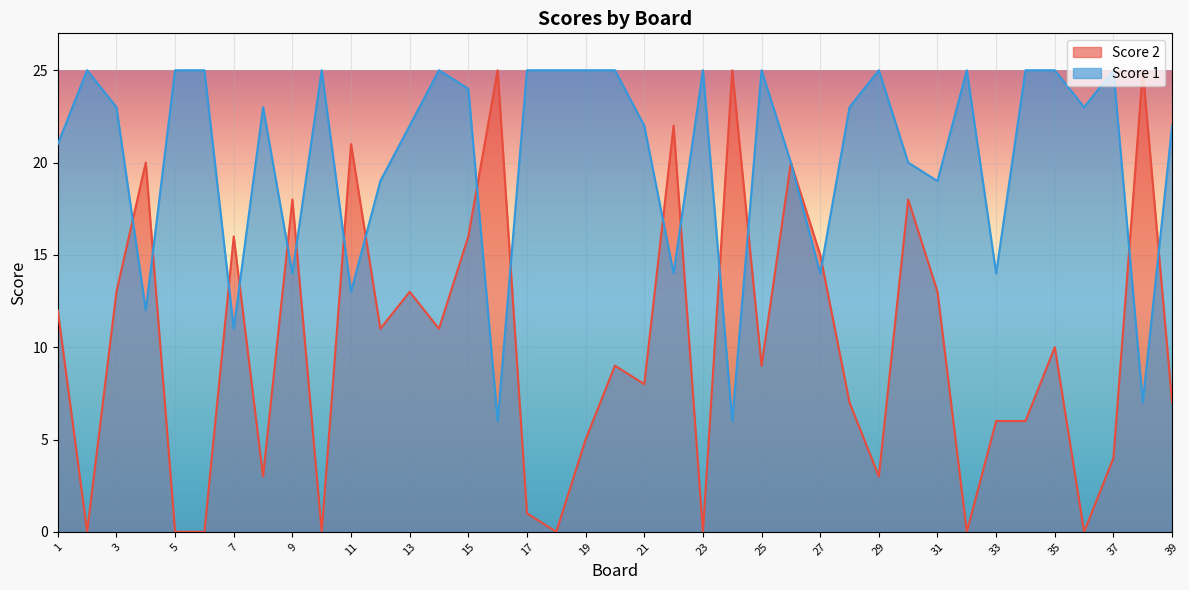

Reading left to right, extract all data points from this chart.

Score 2: 1=12	2=0	3=13	4=20	5=0	6=0	7=16	8=3	9=18	10=0	11=21	12=11	13=13	14=11	15=16	16=25	17=1	18=0	19=5	20=9	21=8	22=22	23=0	24=25	25=9	26=20	27=15	28=7	29=3	30=18	31=13	32=0	33=6	34=6	35=10	36=0	37=4	38=25	39=7
Score 1: 1=21	2=25	3=23	4=12	5=25	6=25	7=11	8=23	9=14	10=25	11=13	12=19	13=22	14=25	15=24	16=6	17=25	18=25	19=25	20=25	21=22	22=14	23=25	24=6	25=25	26=20	27=14	28=23	29=25	30=20	31=19	32=25	33=14	34=25	35=25	36=23	37=25	38=7	39=22